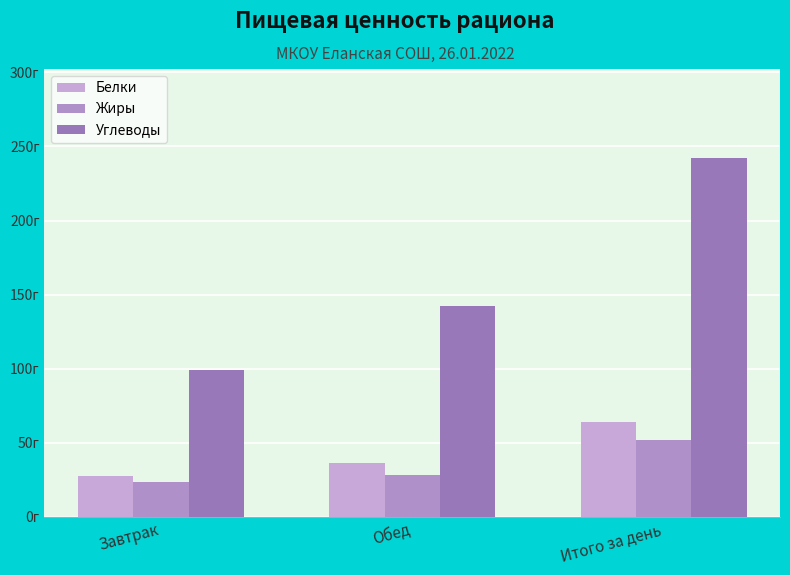

What is the difference between the highest and lowest values at Завтрак?

76.1